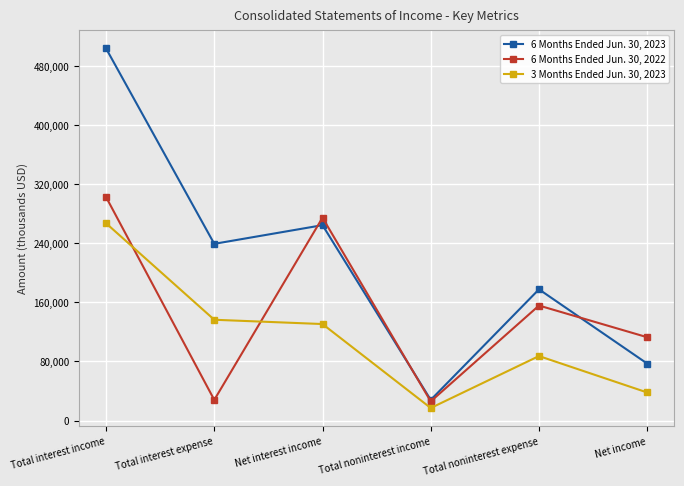

What is the difference between the highest and lowest values at Total interest expense?

211312